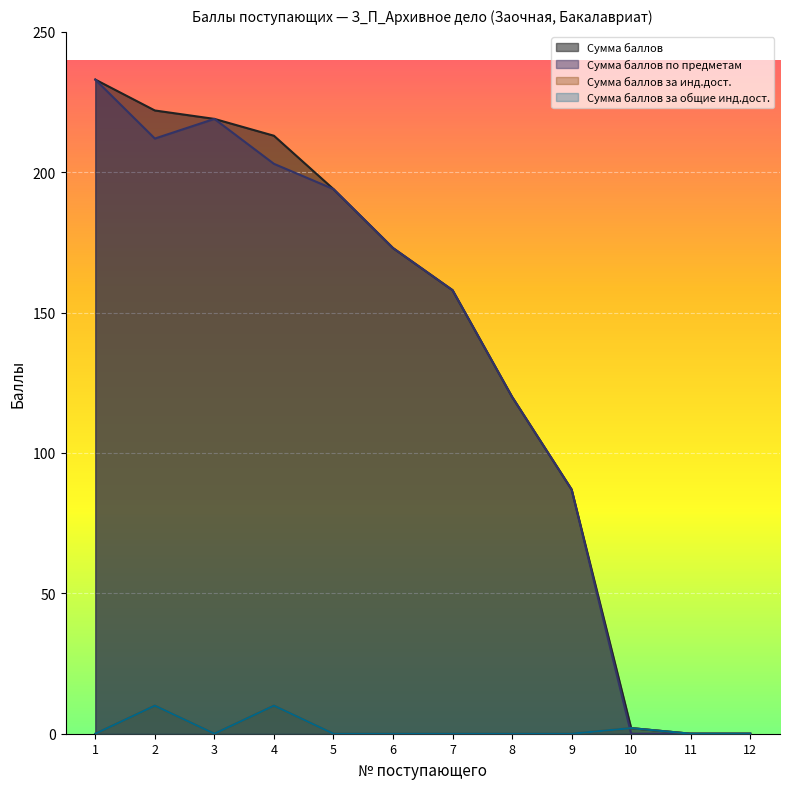

How many lines are shown in the chart?

4